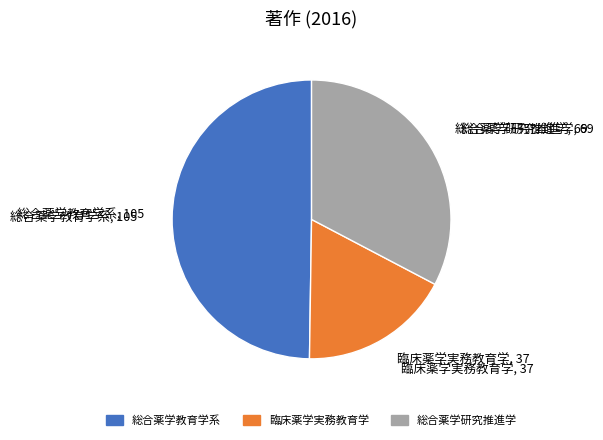

Rank the categories by value from lowest to highest.

臨床薬学実務教育学, 総合薬学研究推進学, 総合薬学教育学系